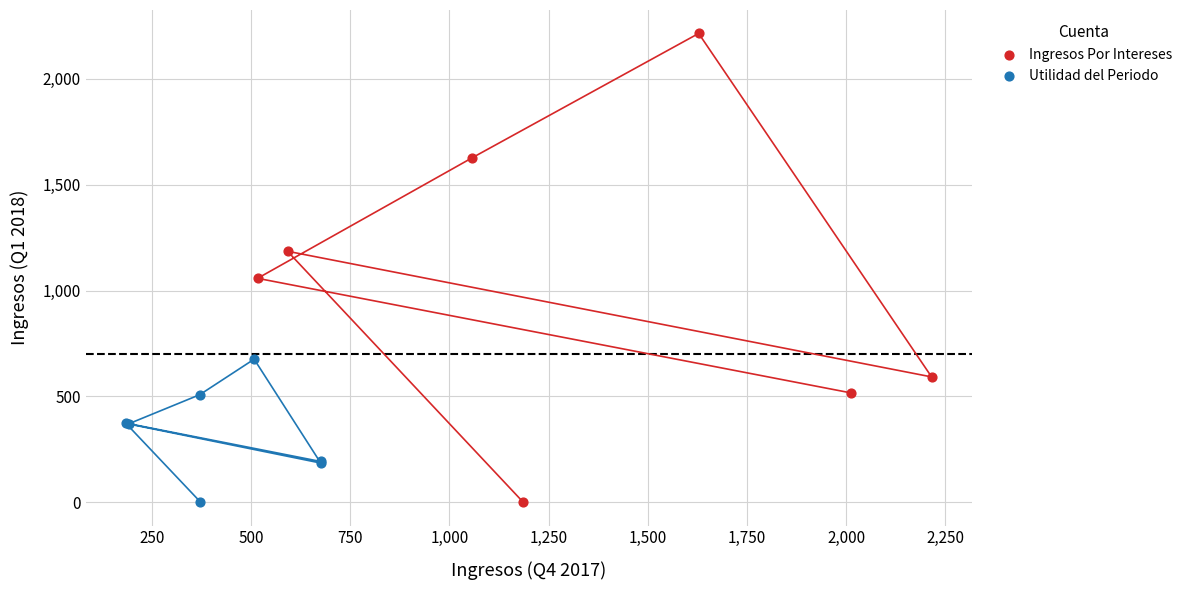

Which series reaches the maximum Y coordinate?

Ingresos Por Intereses